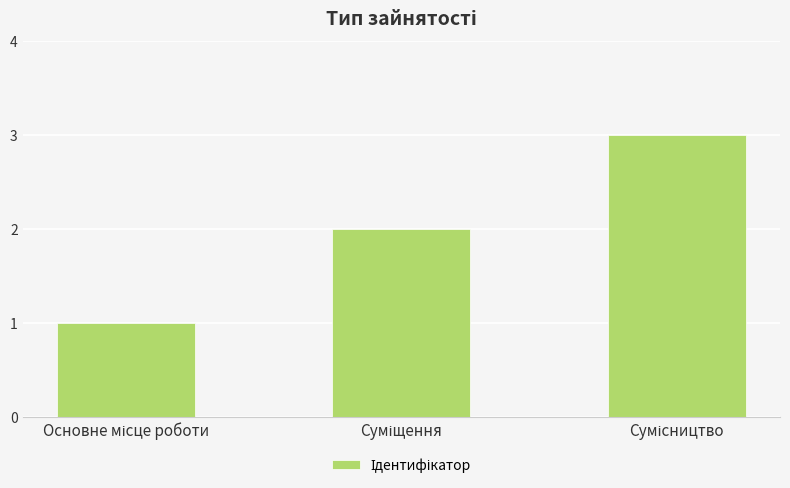

What is the greatest value displayed?

3